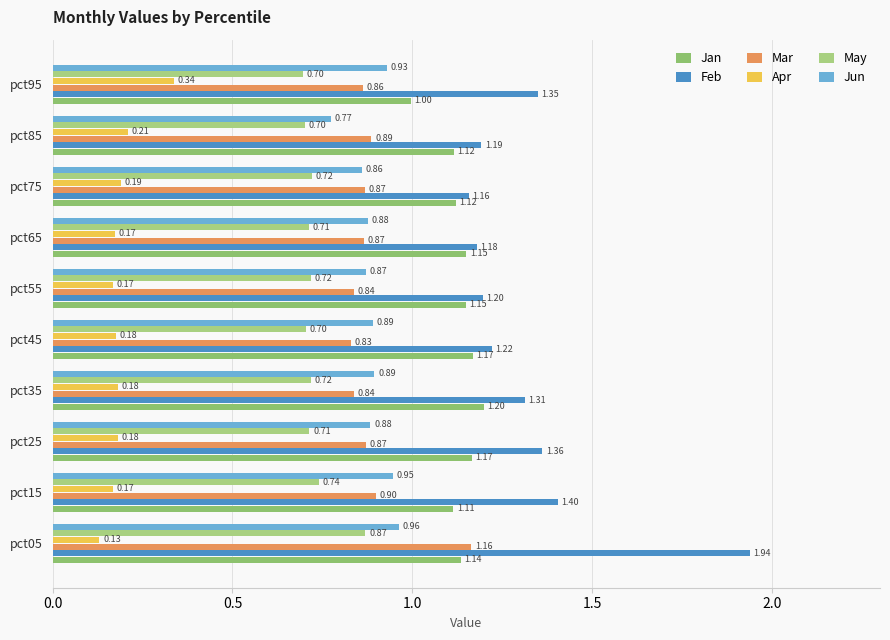

How many categories are shown in the chart?

10